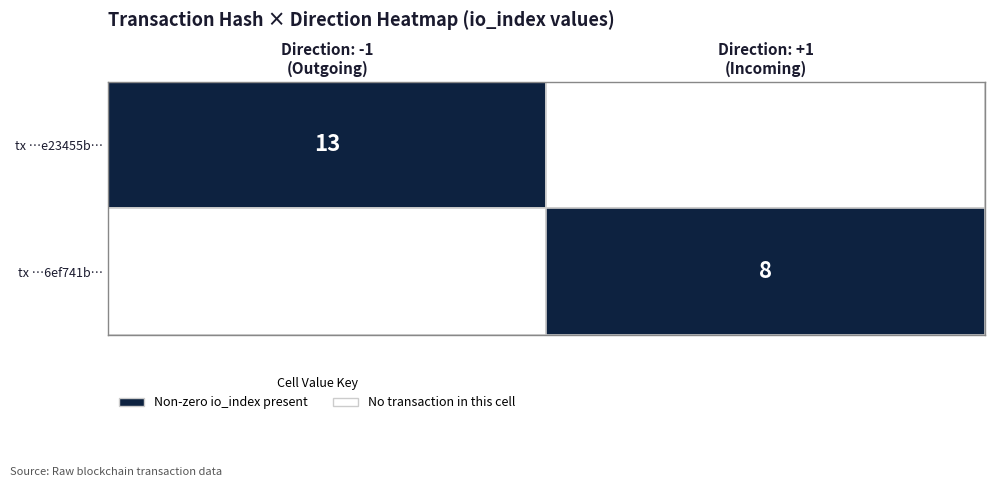

At how many categories does at least one series exceed 8?

1